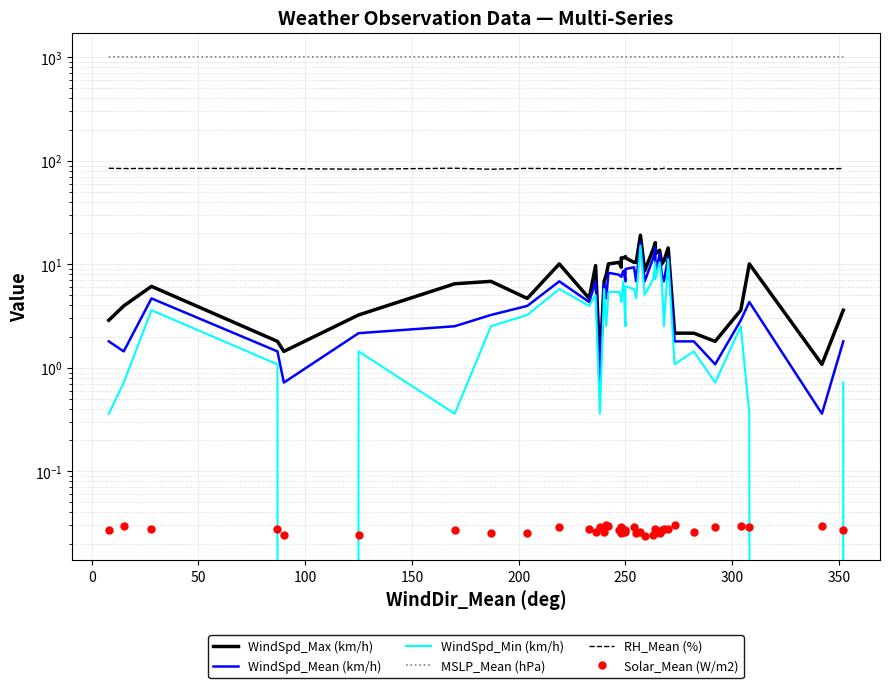

How many series are shown in this chart?

6